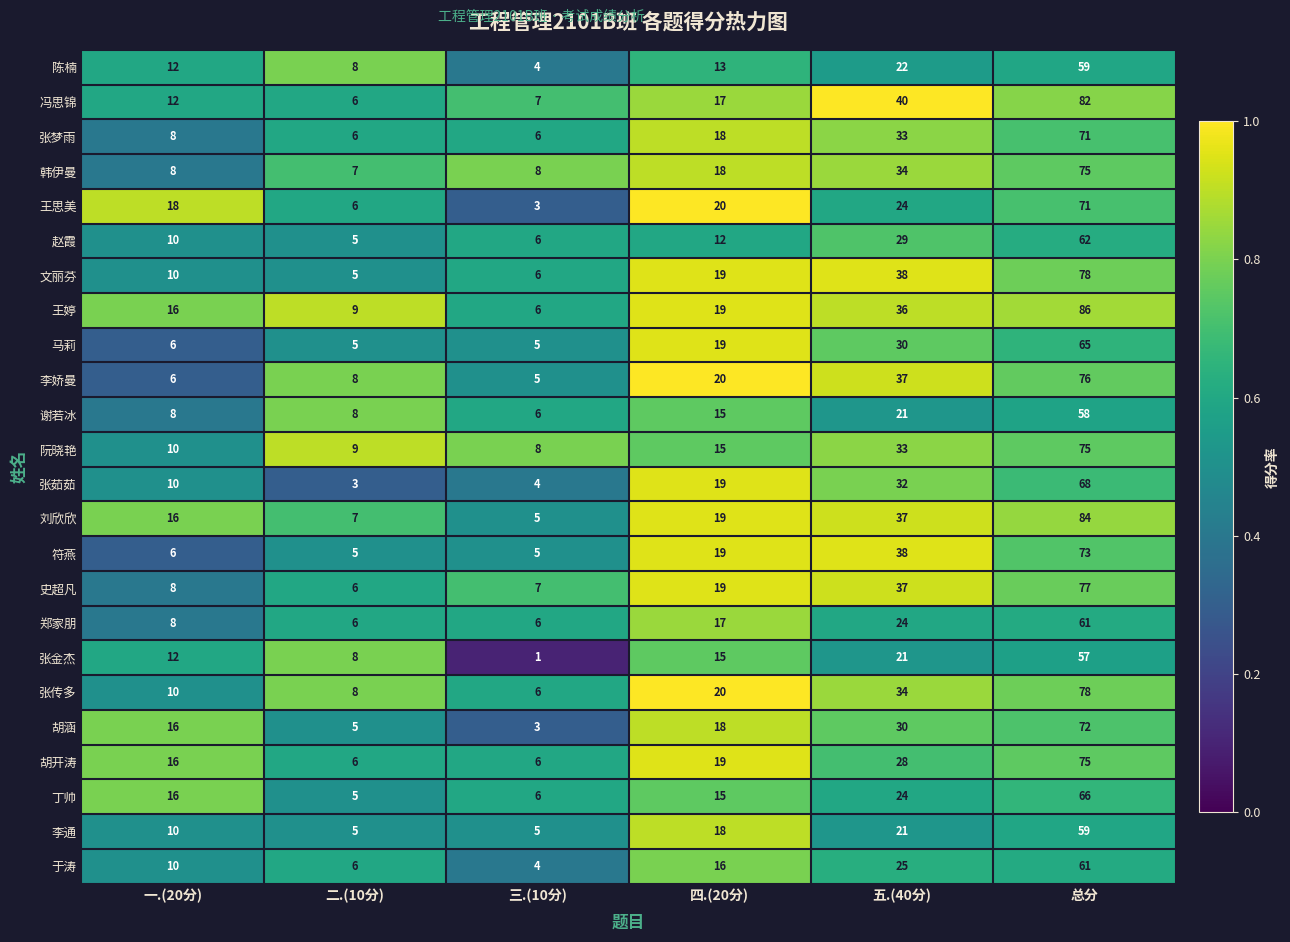

At which label is 王思美 closest to 37?

五.(40分)